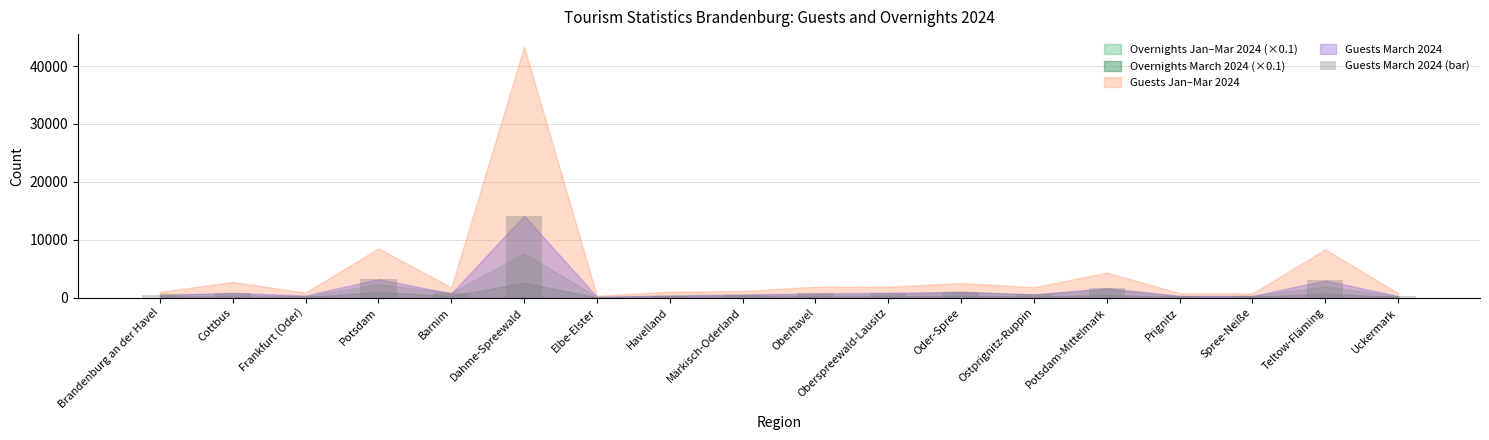

What is the sum of the values at Uckermark and Barnim?

962